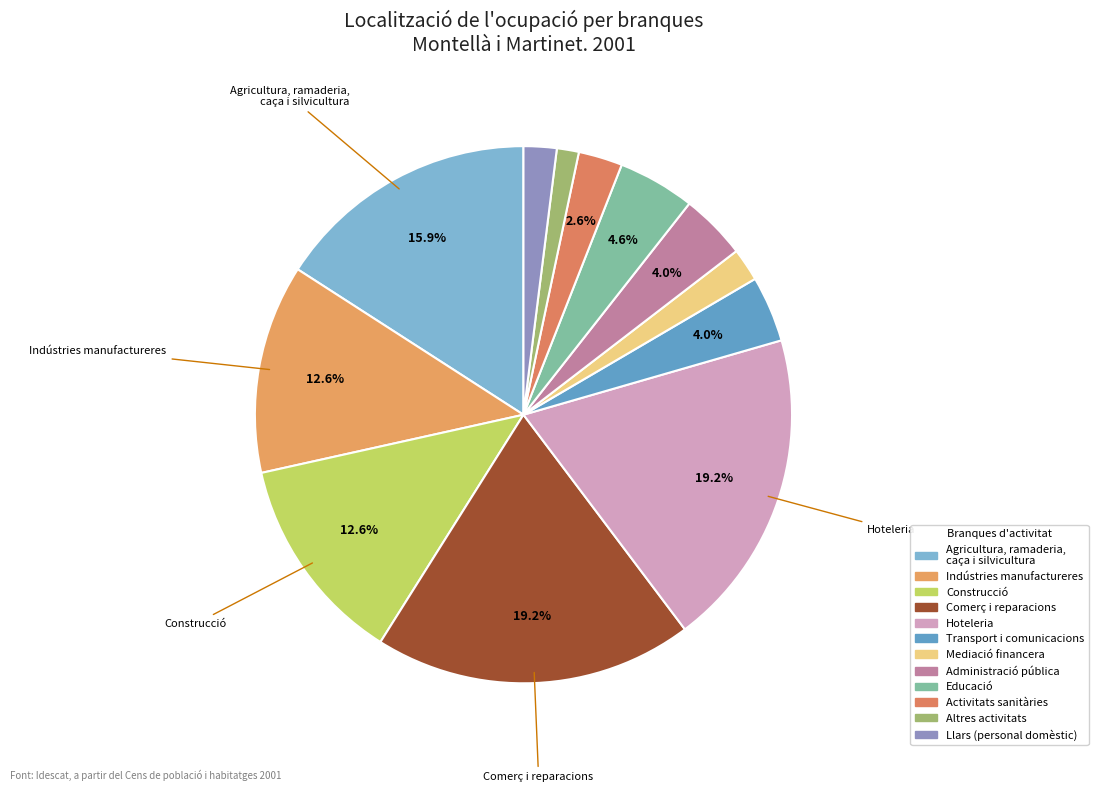

Is it true that Llars (personal domèstic) is 2% of the pie?

True